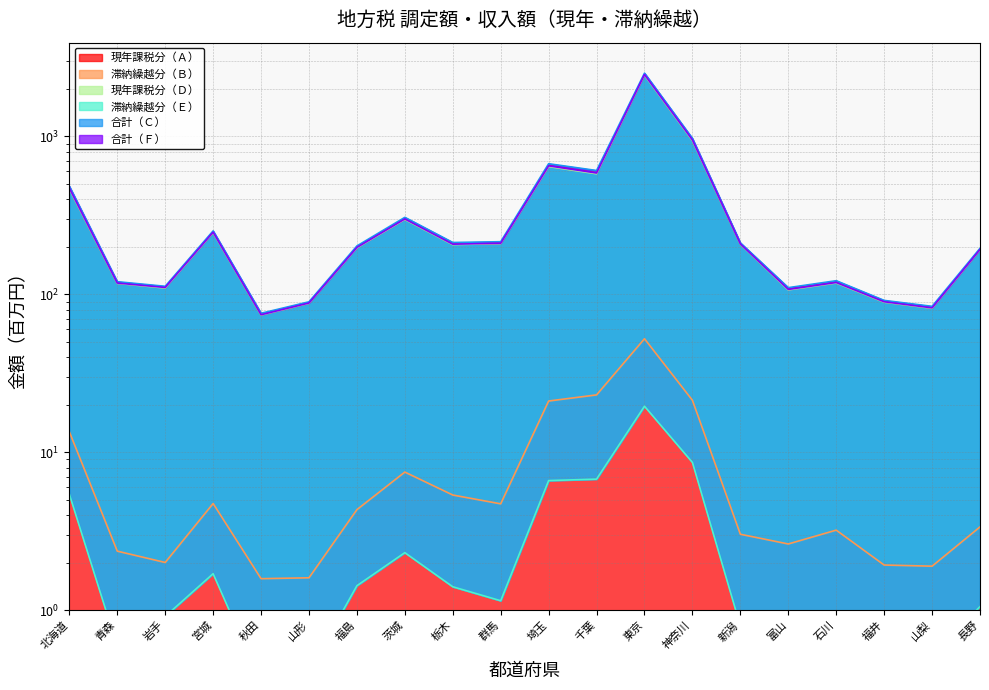

At which label is 現年課税分（Ｄ） closest to 1260?

神奈川